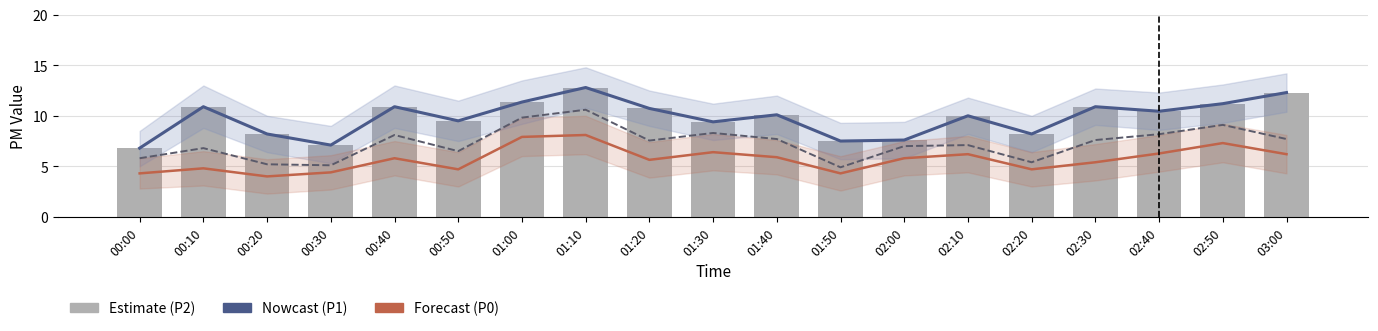

Reading right to left, transcribe all the data shown in this chart.

P1: 12.3	11.2	10.4	10.9	8.2	10.0	7.6	7.5	10.1	9.4	10.7	12.8	11.4	9.5	10.9	7.1	8.2	10.9	6.8
P2: 7.7	9.1	8.2	7.6	5.4	7.1	7.0	4.9	7.7	8.3	7.5	10.6	9.8	6.5	8.1	5.1	5.2	6.8	5.8
P0: 6.2	7.3	6.3	5.4	4.7	6.2	5.8	4.3	5.9	6.4	5.6	8.1	7.9	4.7	5.8	4.4	4.0	4.8	4.3
P1 raw: 12.3	11.2	10.4	10.9	8.2	10.0	7.6	7.5	10.1	9.4	10.7	12.8	11.4	9.5	10.9	7.1	8.2	10.9	6.8